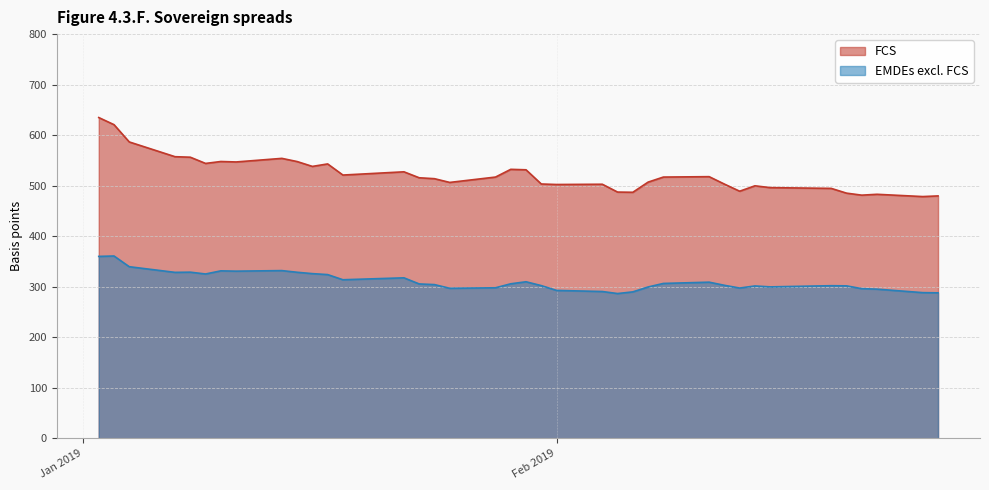

What is the average value of the EMDEs excl. FCS series?

311.1